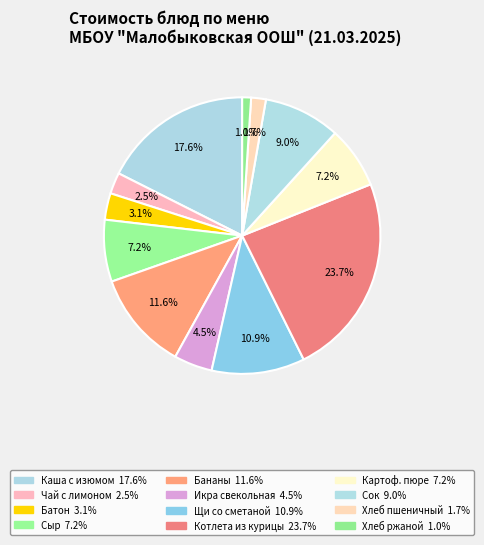

Which slice is the smallest?

Хлеб ржаной